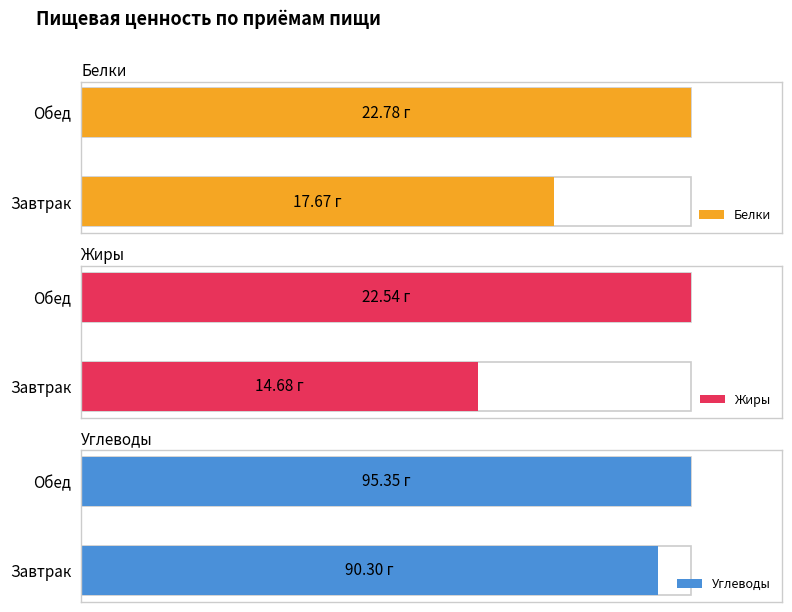

Count the number of data series in this chart.

3